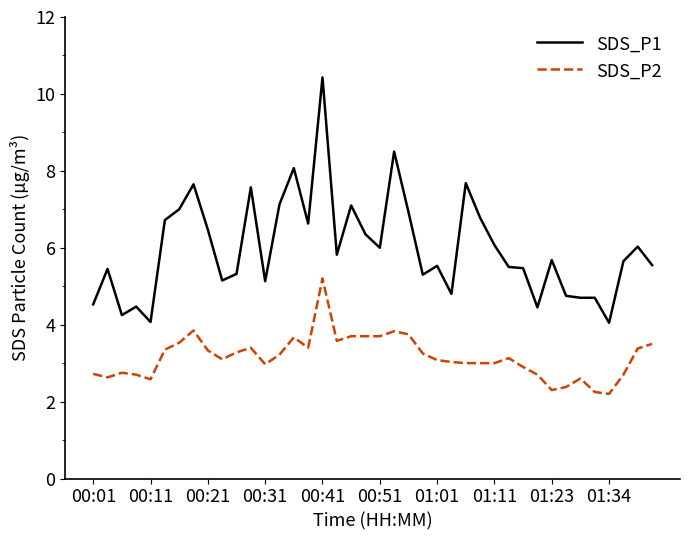

True or false: SDS_P1 and SDS_P2 intersect in this chart.

False